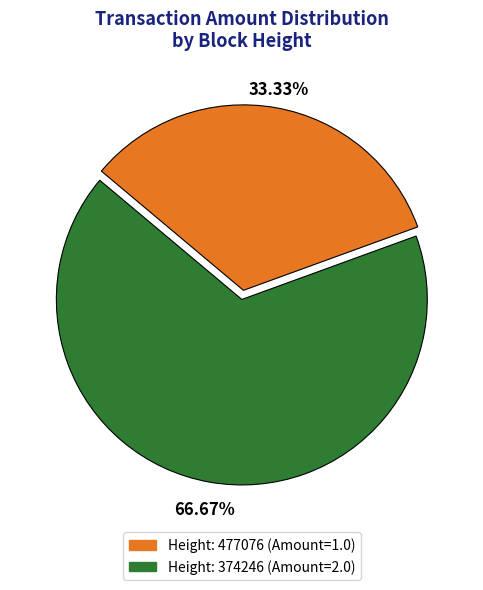

Approximately how many times larger is the value at Height: 374246 (Amount=2.0) compared to Height: 477076 (Amount=1.0)?

2.0